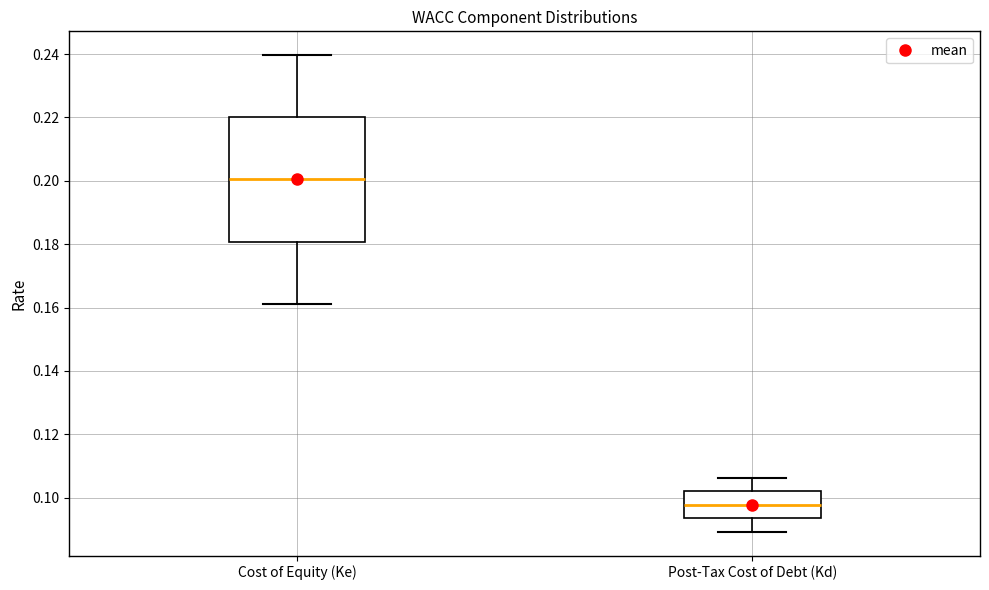

Where does the median line of the box for Cost of Equity (Ke) sit on the y-axis? The values are not printed on the chart, so give them approximately, as read against the axis.

0.200